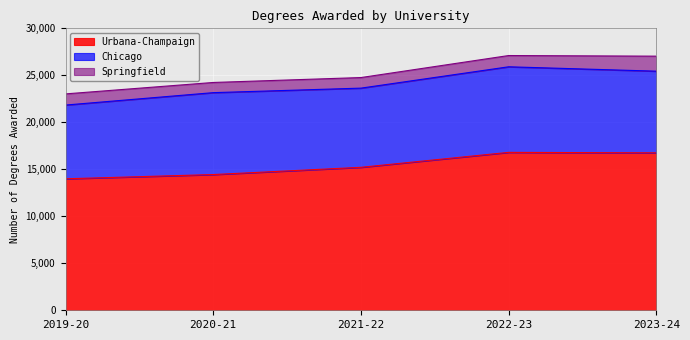

What is the value of the Chicago point at the 2nd from the left?

8715